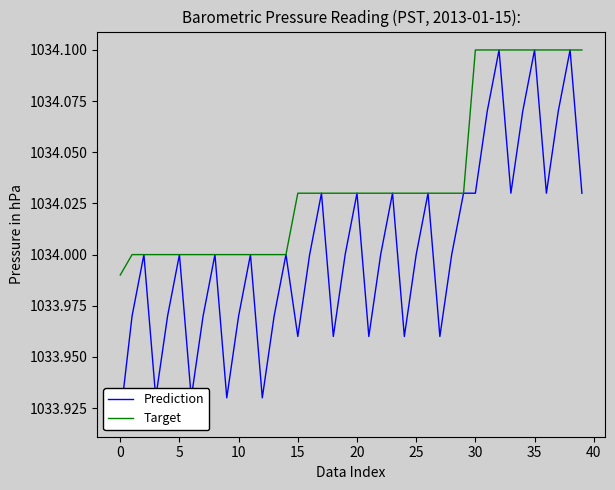

What is the difference between the Prediction values at 16 and 37?

0.1